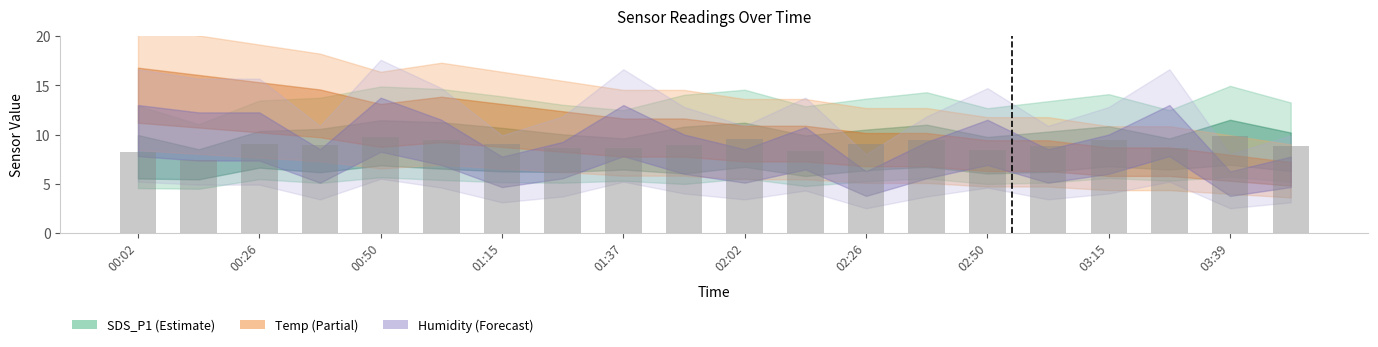

What is the smallest value displayed?

7.5